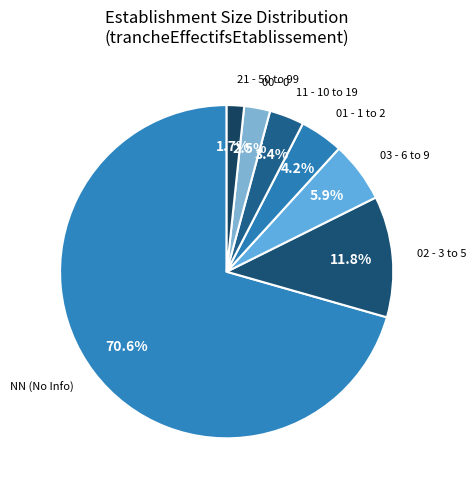

How many segments does this pie chart have?

7